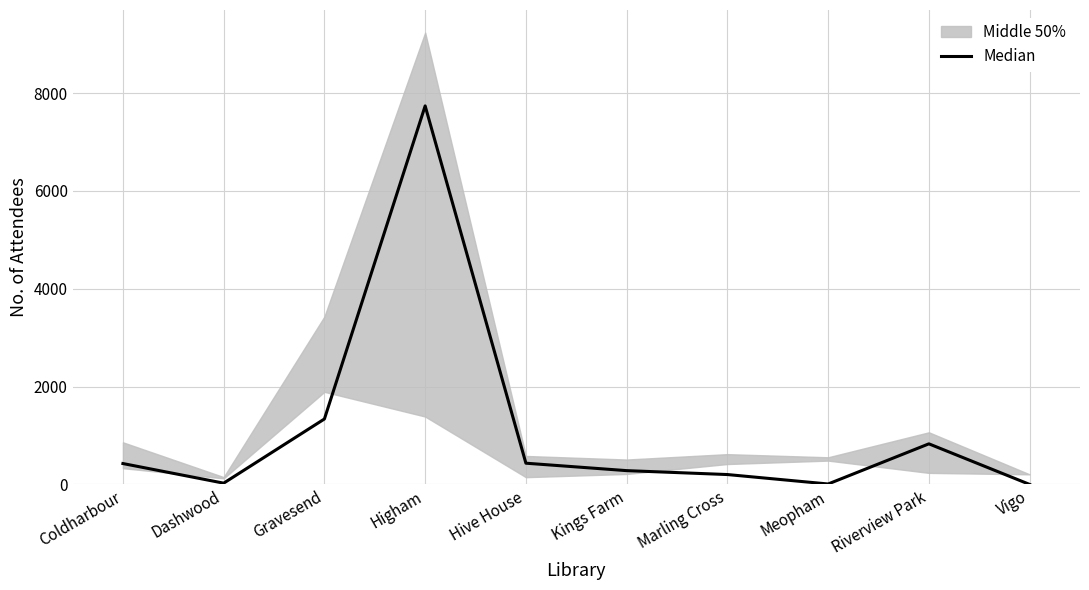

What is the sum of all values?

11288